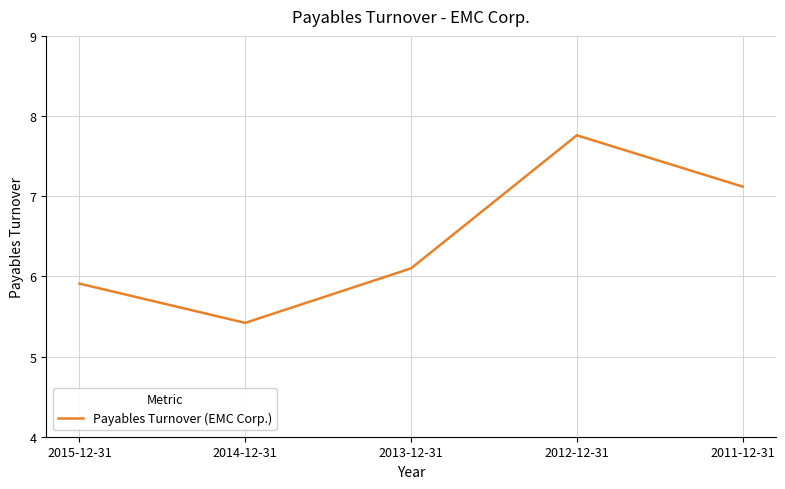

Is it true that the value at 2011-12-31 is 7.1?

True